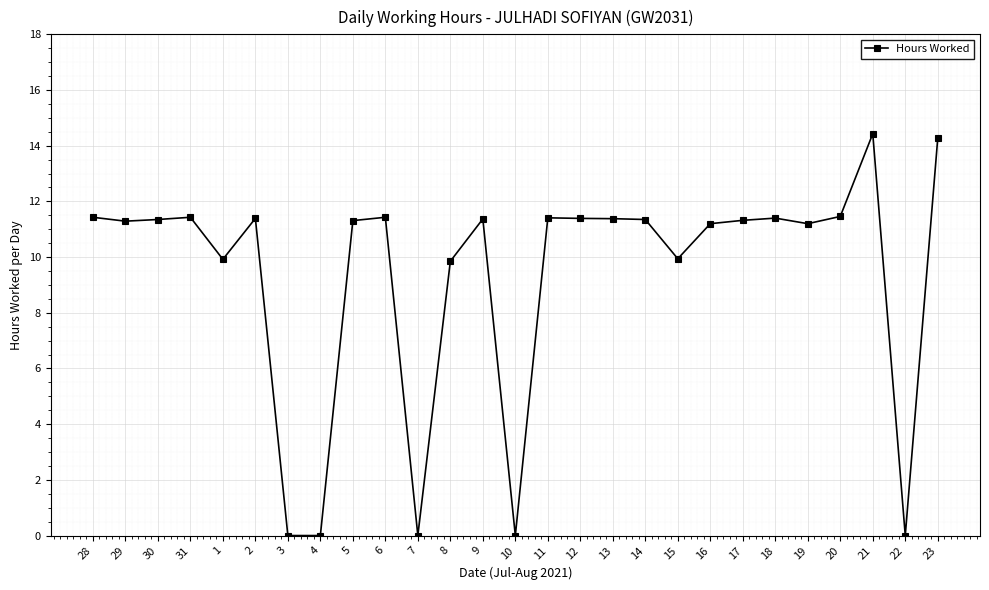

What is the maximum value shown in the chart?

14.4